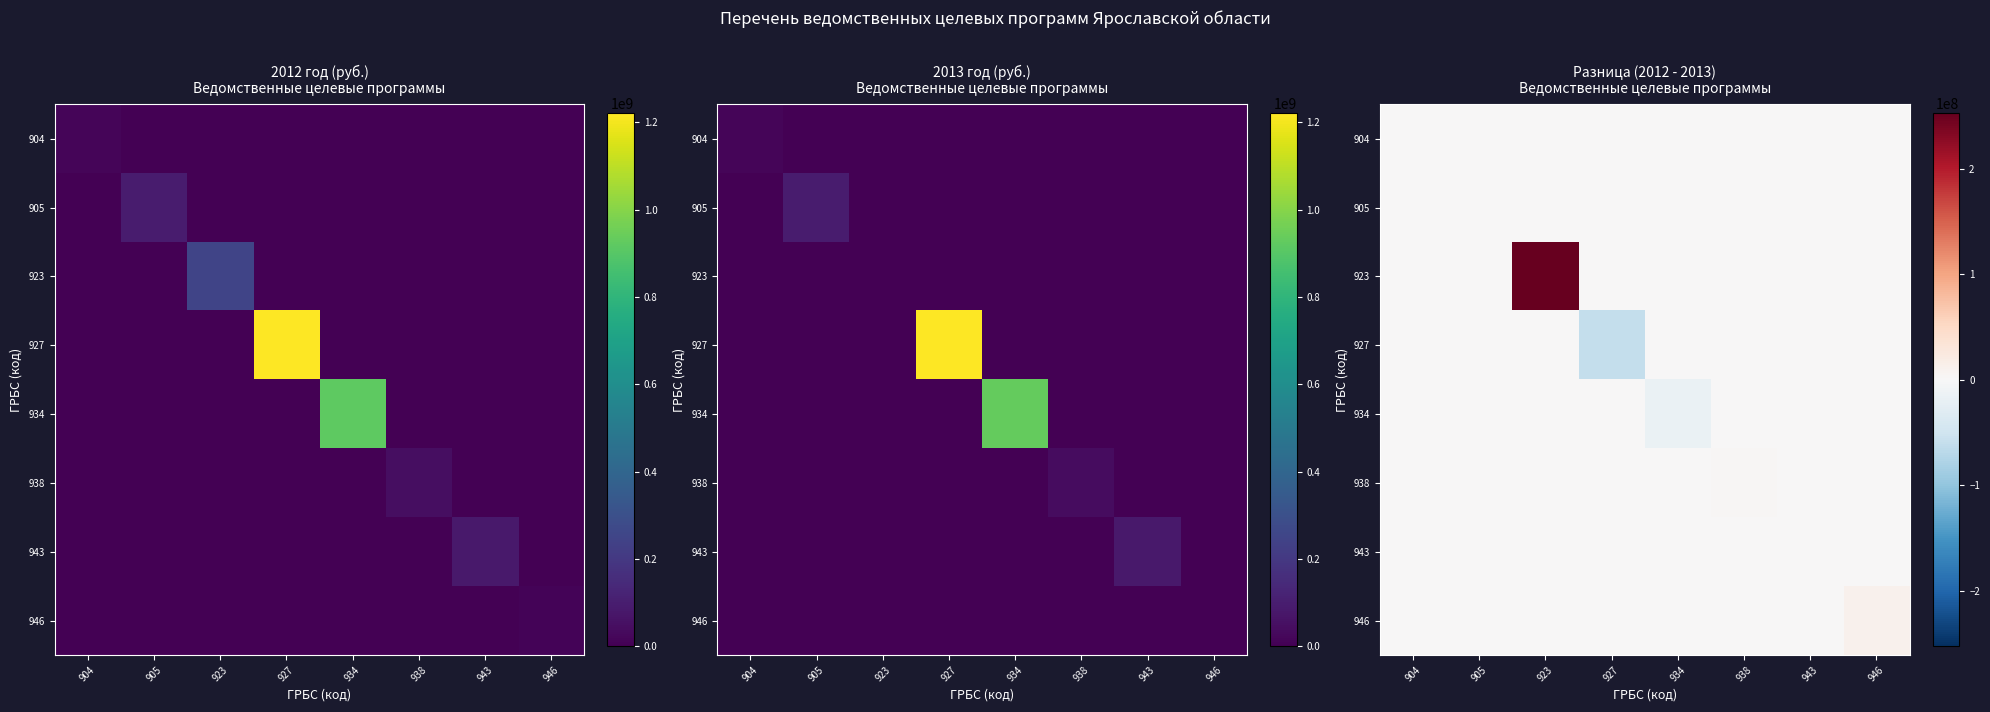

At how many categories does at least one series exceed 144485767?

1